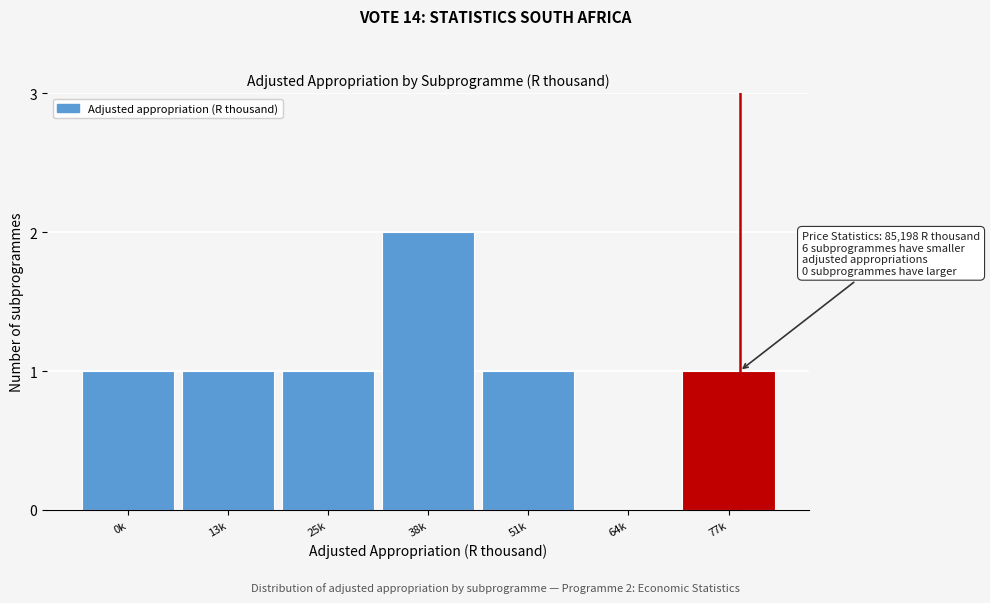

Reading left to right, what are all the values shown in this chart?

0k=1	13k=1	25k=1	38k=2	51k=1	64k=0	77k=1